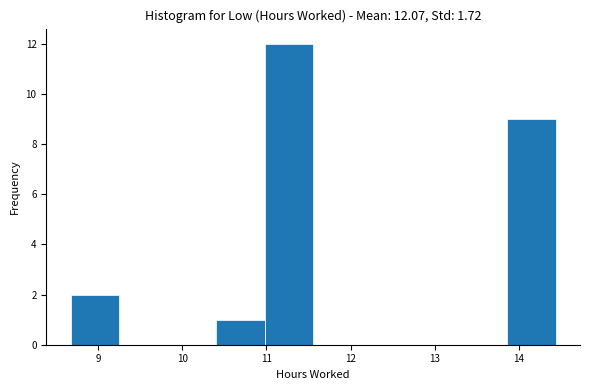

Reading left to right, transcribe this chart: for each bar, give the range it covers on the x-axis and its height. Neither the bar edges nor the heights are printed on the chart, so give them approximately, as read against the axes.

8.7 to 9.2: 2
9.2 to 9.8: 0
9.8 to 10.4: 0
10.4 to 11.0: 1
11.0 to 11.6: 12
11.6 to 12.1: 0
12.1 to 12.7: 0
12.7 to 13.3: 0
13.3 to 13.9: 0
13.9 to 14.4: 9